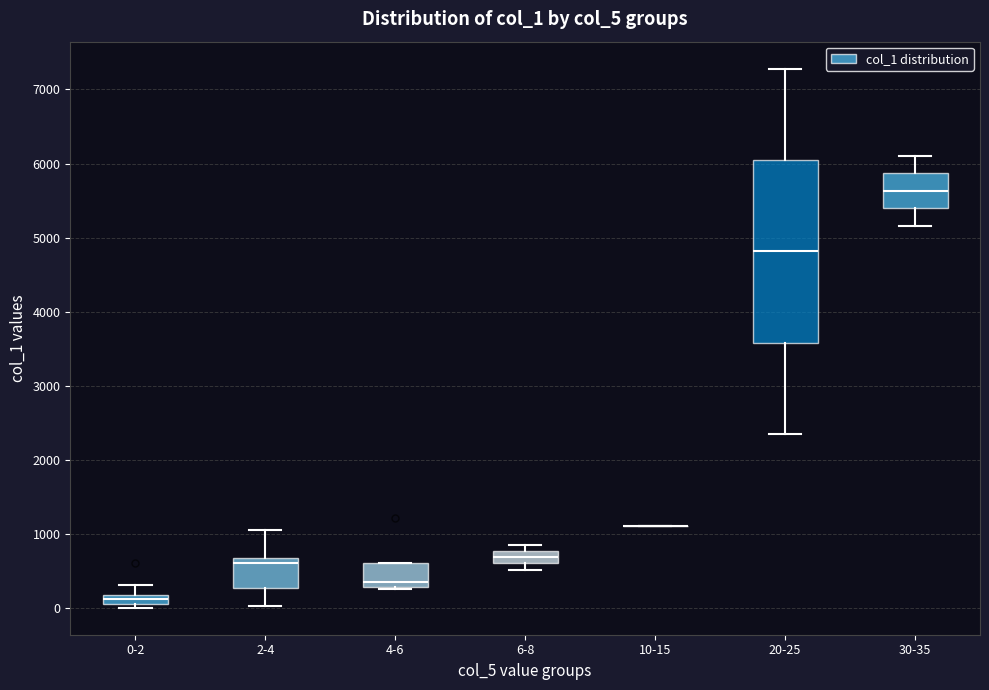

Which box is the tallest, from its lower edge to its upper edge?

20-25